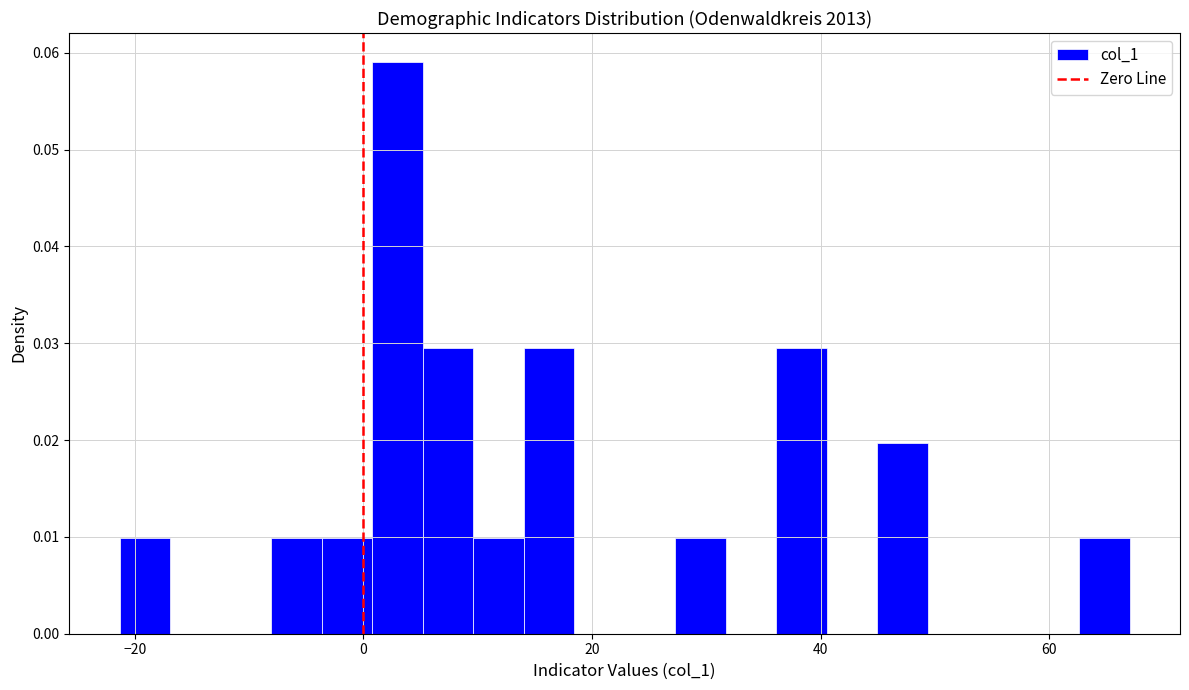

Around what value on the x-axis is the tallest bar? Give the approximate position of its centre, as read against the axis.

2